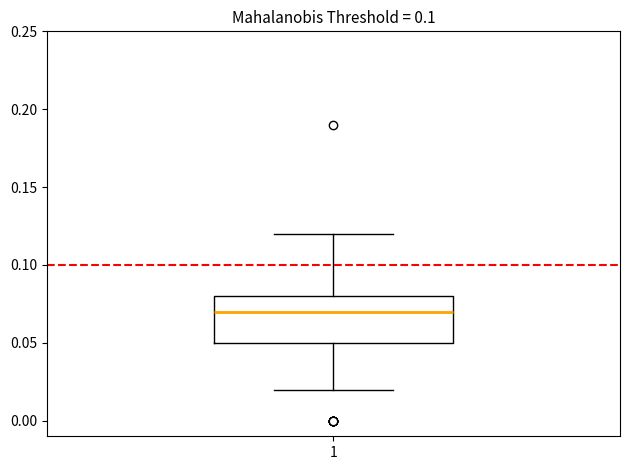

Where does the median line of the box at x = 1 sit on the y-axis? The values are not printed on the chart, so give them approximately, as read against the axis.

0.07